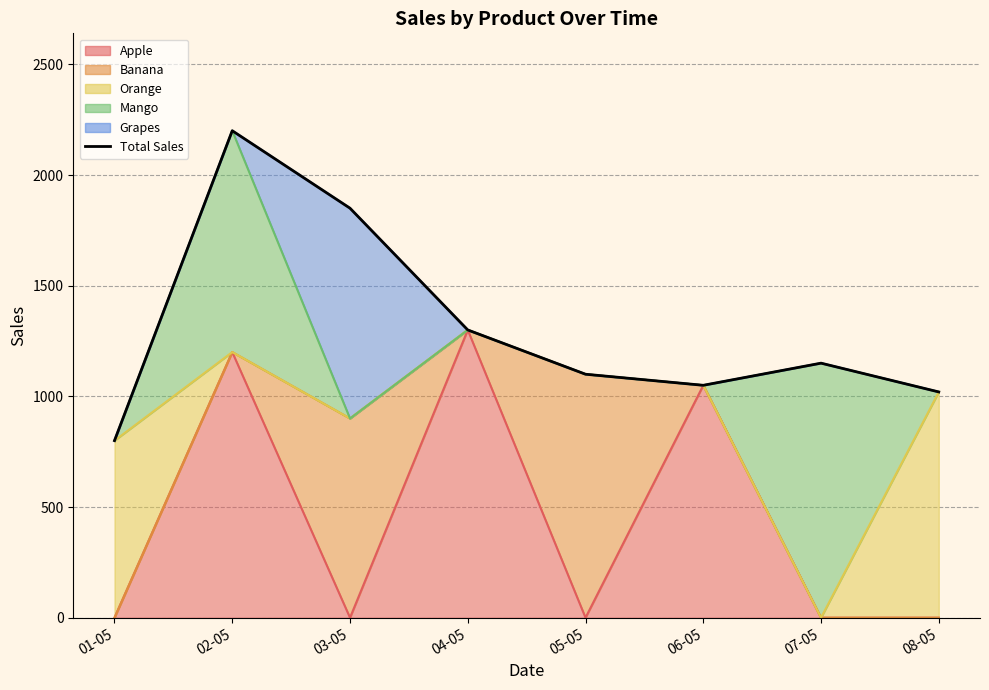

Rank the categories by value from lowest to highest.

01-05, 08-05, 06-05, 05-05, 07-05, 04-05, 03-05, 02-05